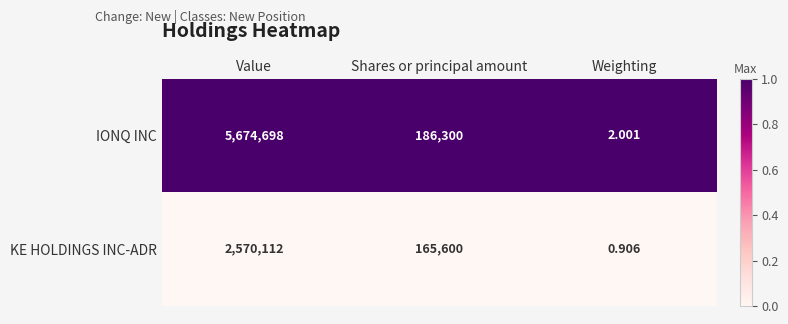

List the labels in order of IONQ INC value, largest first.

Value, Shares or principal amount, Weighting